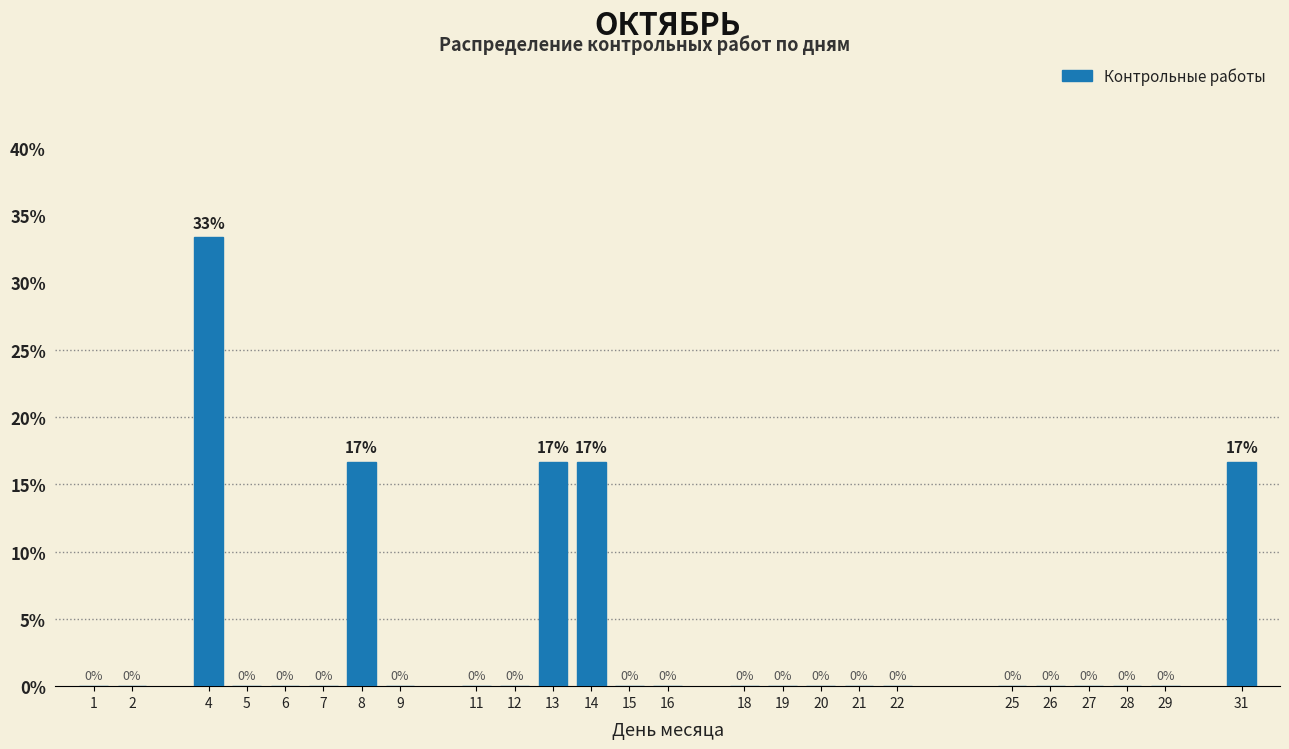

The chart shows a value of -14.4 at 12. True or false?

False